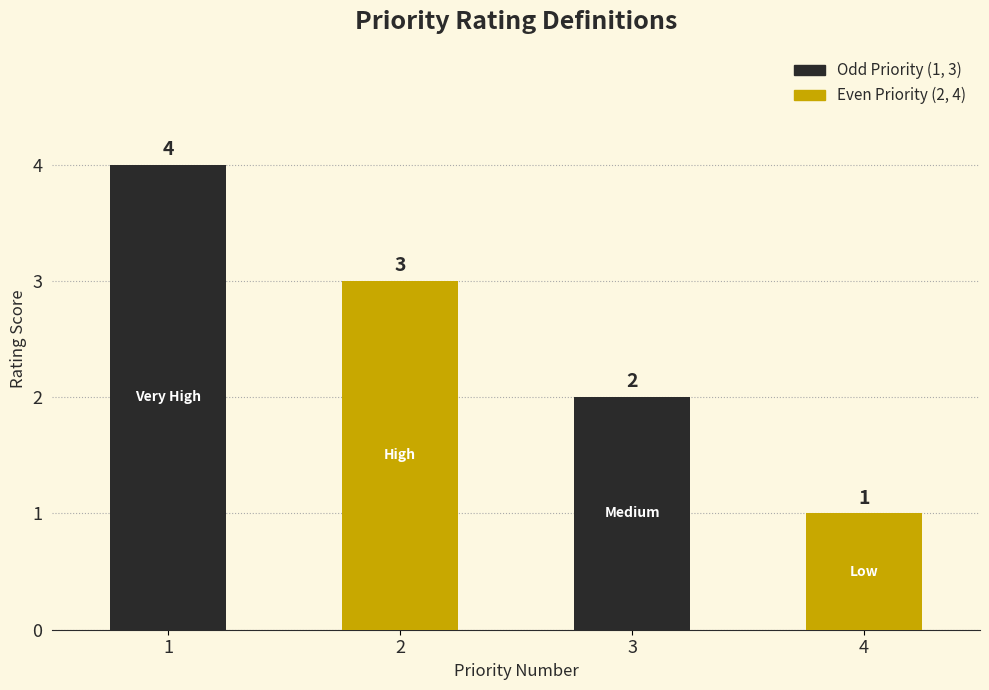

Reading left to right, list all the values displayed in this chart.

1=4	2=3	3=2	4=1